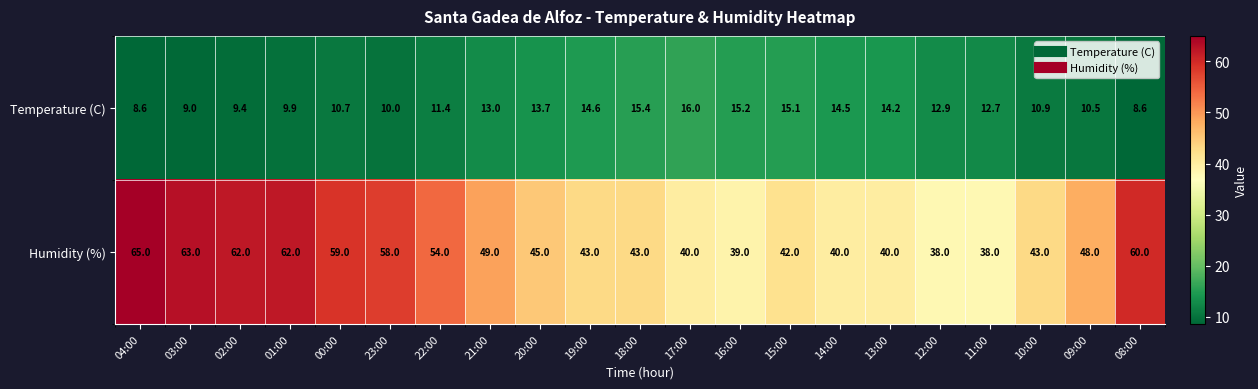

What is the average value of the Temperature (C) series?

12.2